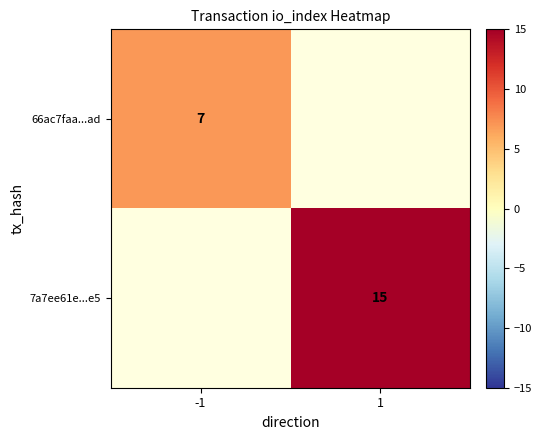

Is it true that 66ac7faa...ad equals 7 at -1?

True